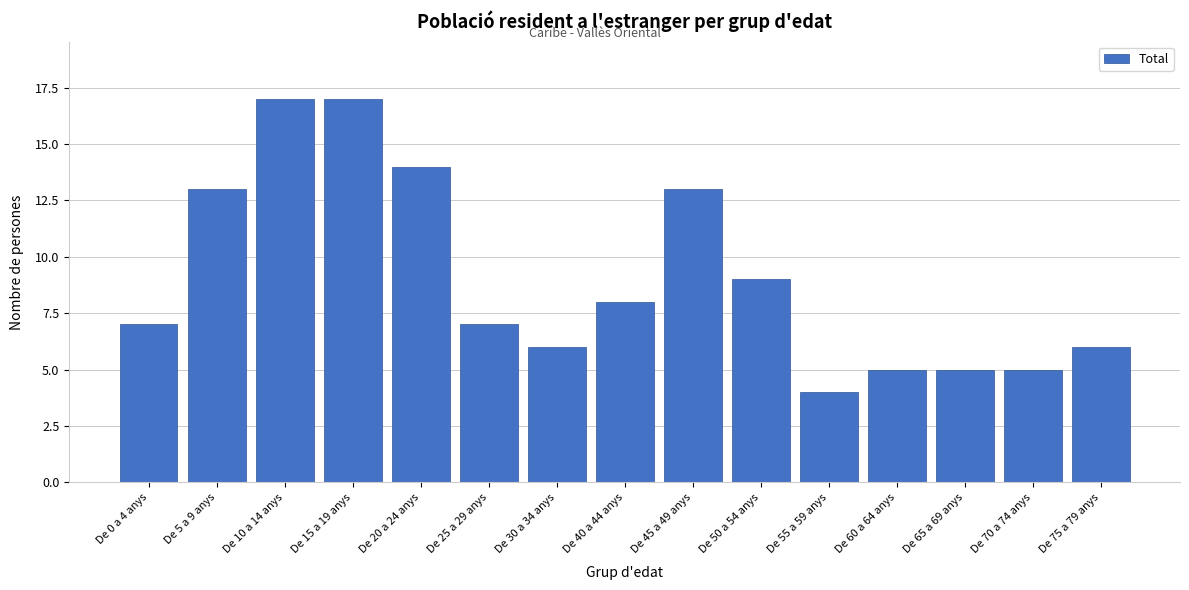

Reading left to right, what are all the values shown in this chart?

De 0 a 4 anys=7	De 5 a 9 anys=13	De 10 a 14 anys=17	De 15 a 19 anys=17	De 20 a 24 anys=14	De 25 a 29 anys=7	De 30 a 34 anys=6	De 40 a 44 anys=8	De 45 a 49 anys=13	De 50 a 54 anys=9	De 55 a 59 anys=4	De 60 a 64 anys=5	De 65 a 69 anys=5	De 70 a 74 anys=5	De 75 a 79 anys=6